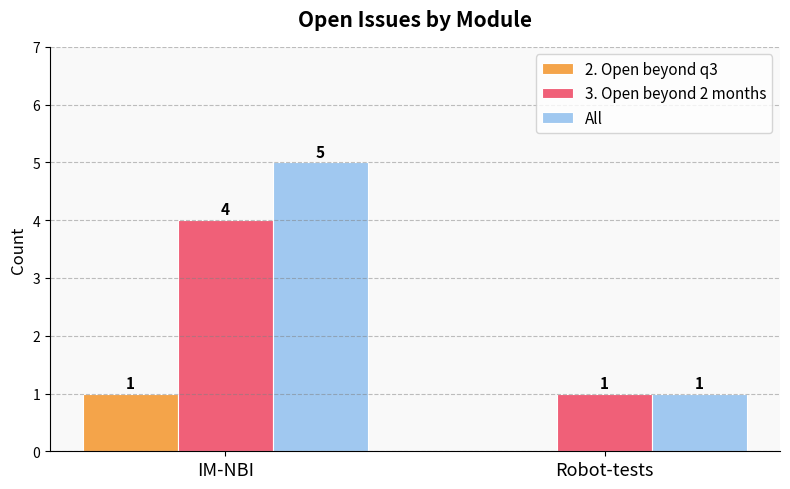

Which series has the largest range (max minus min)?

All